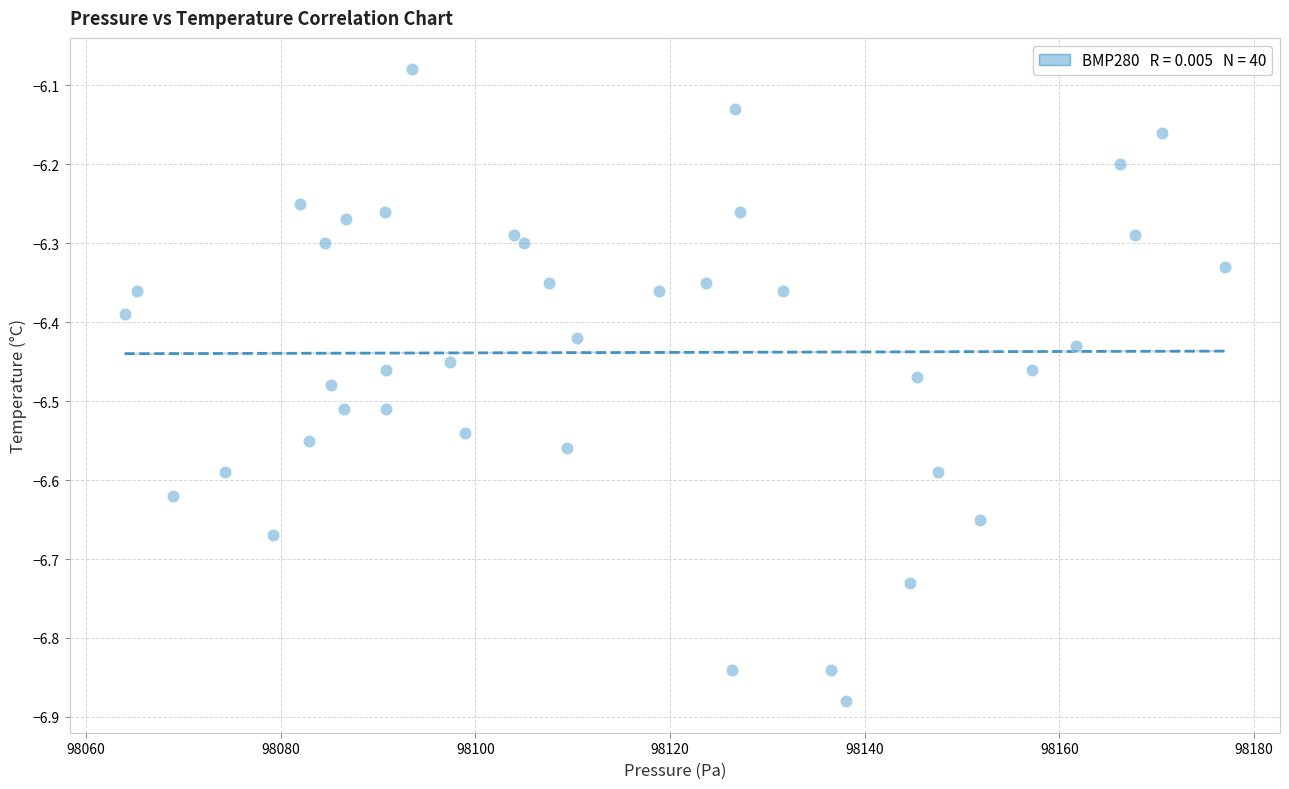

What is the range of X values (max minus min)?

113.0